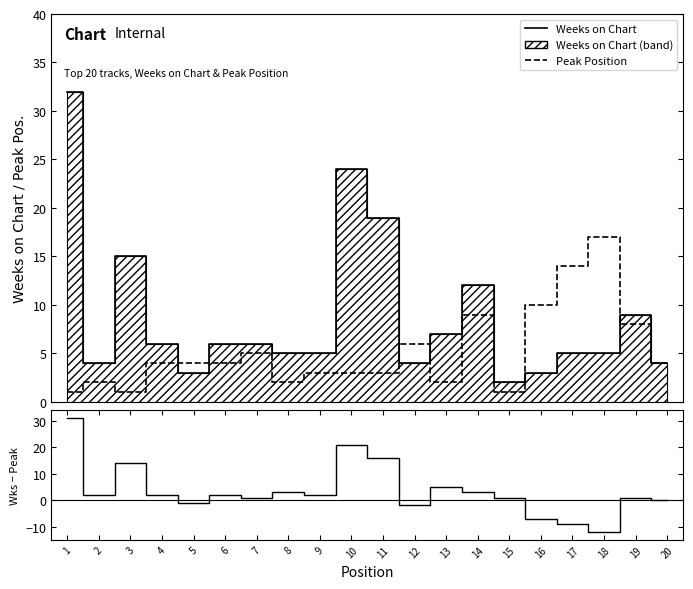

List the labels in order of Peak Position value, smallest first.

1, 3, 15, 2, 8, 13, 9, 10, 11, 4, 5, 6, 20, 7, 12, 19, 14, 16, 17, 18